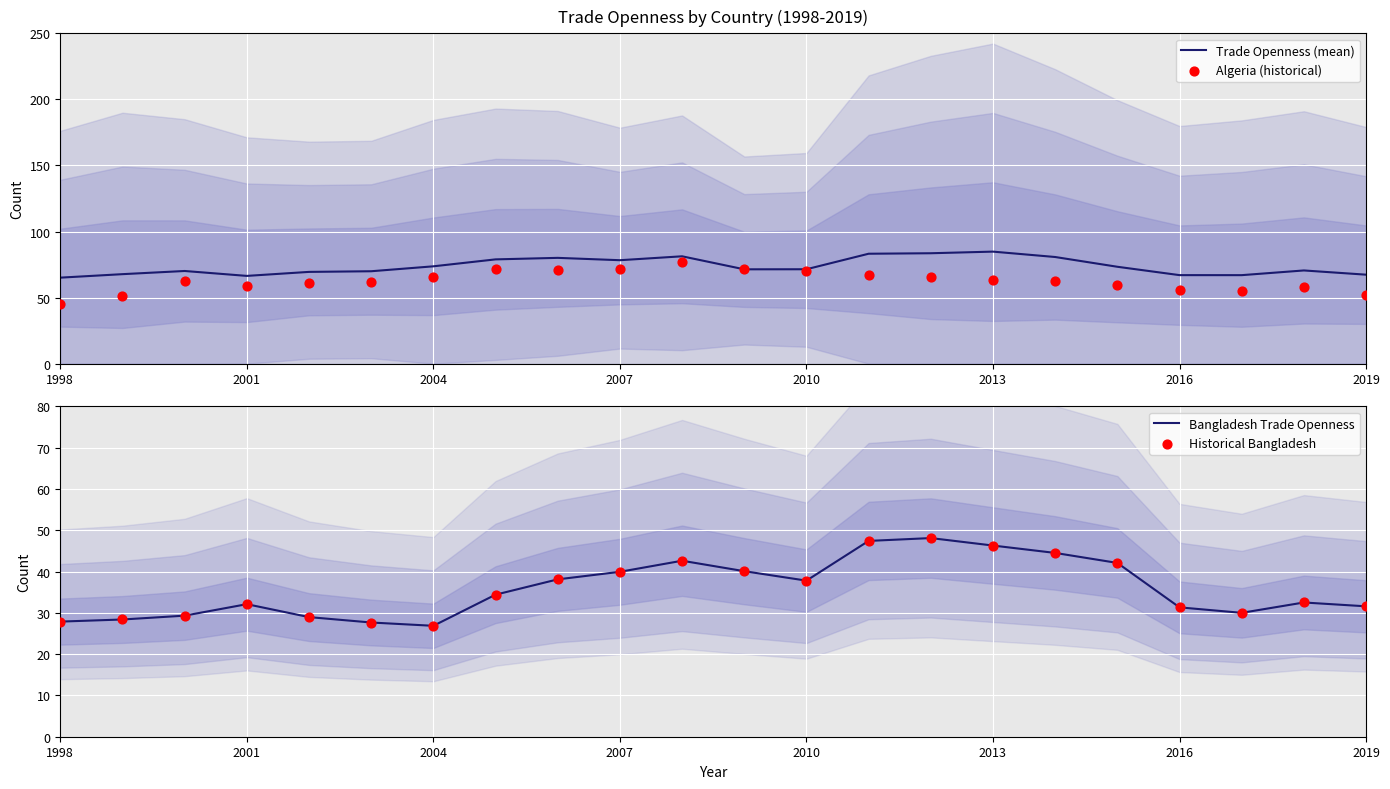

Which series has the largest total across all categories?

Trade Openness (mean)